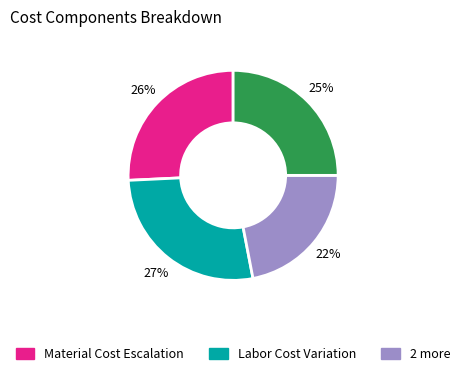

To the nearest percent, what is the difference between the largest and smallest slice percentages?

5%